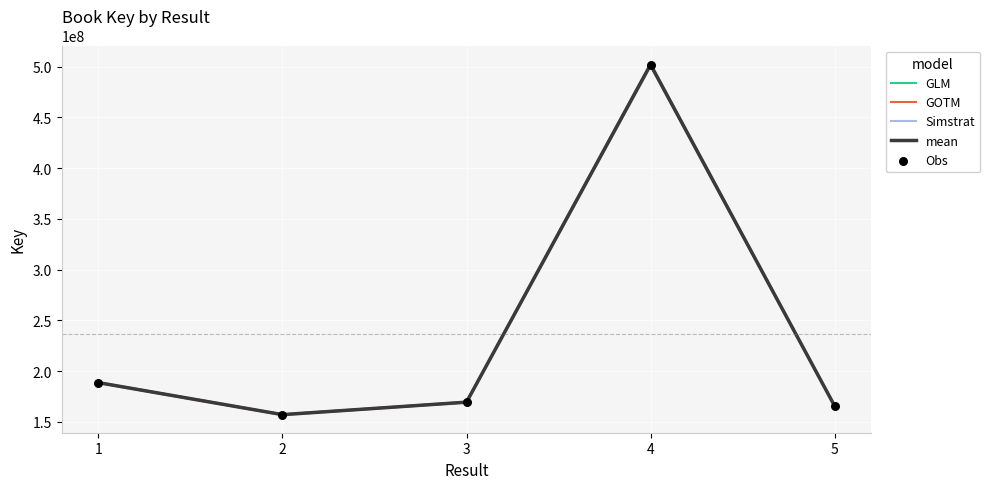

At which category is the sum across all series the highest?

4